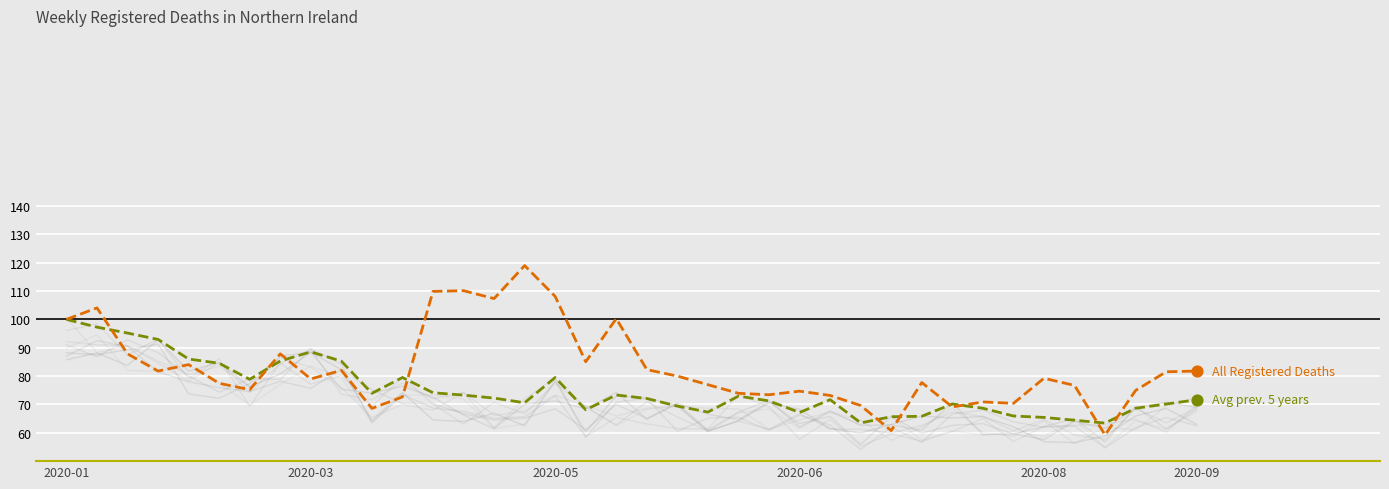

Which series has the largest Y range (max minus min)?

All Registered Deaths